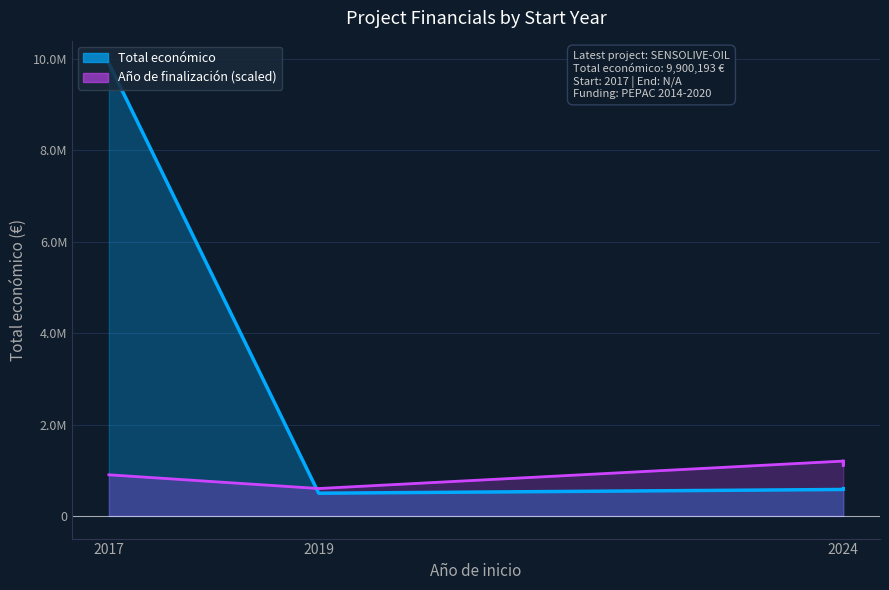

What is the difference between the Total económico values at 2019 and 2024?

81920